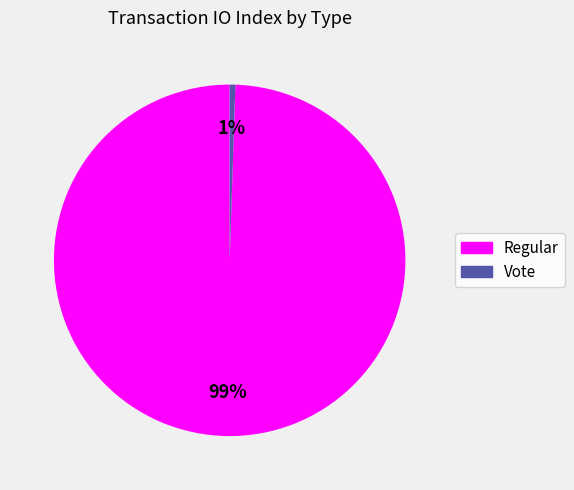

Is the sum of Regular and Vote greater than half?

Yes